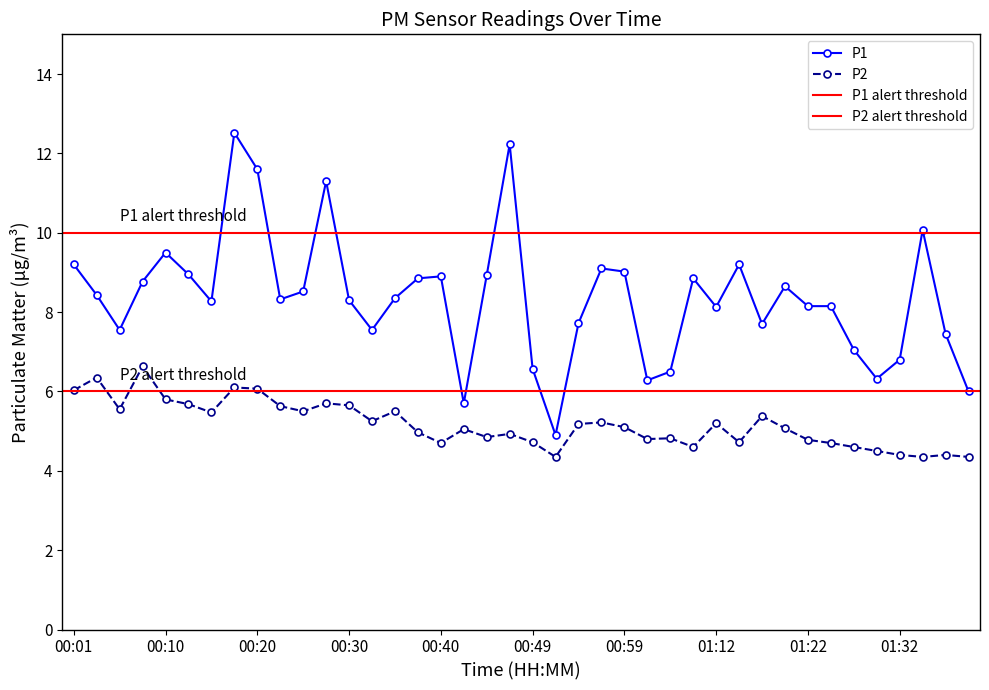

What is the label of the 5th point from the left?

00:10